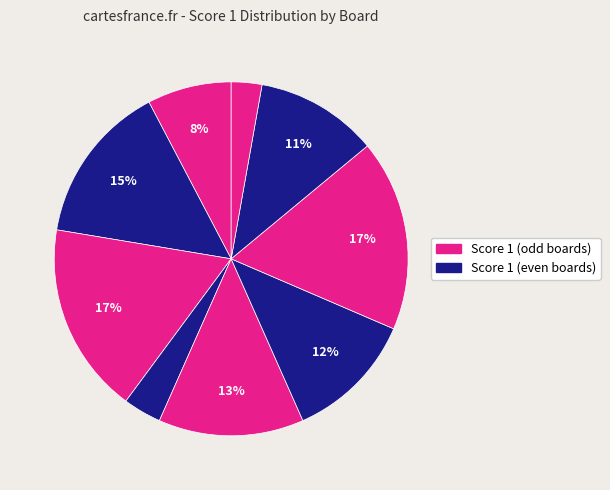

Is there a majority slice in this chart?

No